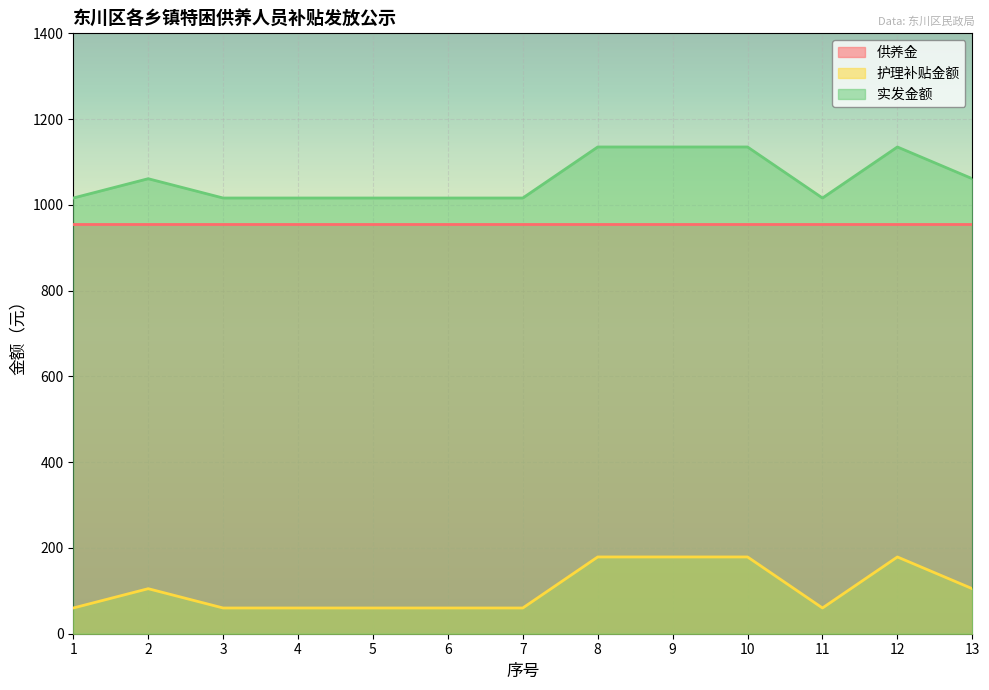

Which series has the largest total across all categories?

实发金额